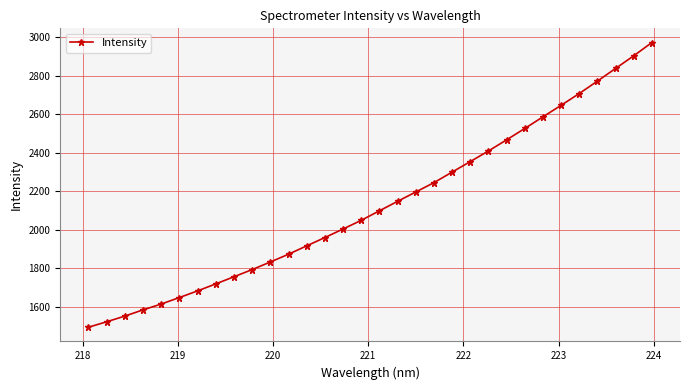

Does the chart display data point markers on the line(s)?

Yes